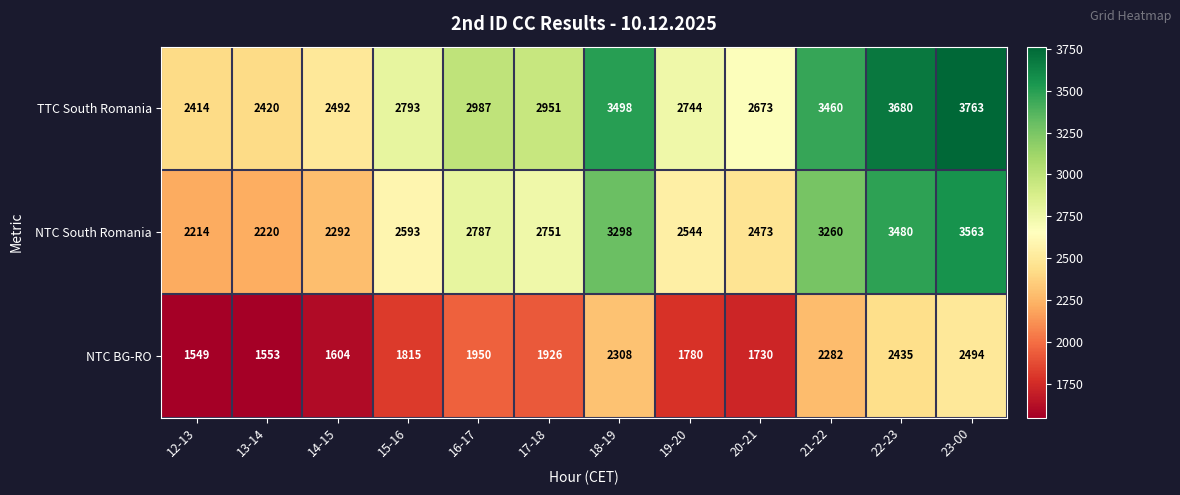

What is the difference between the highest and lowest values at 22-23?

1245